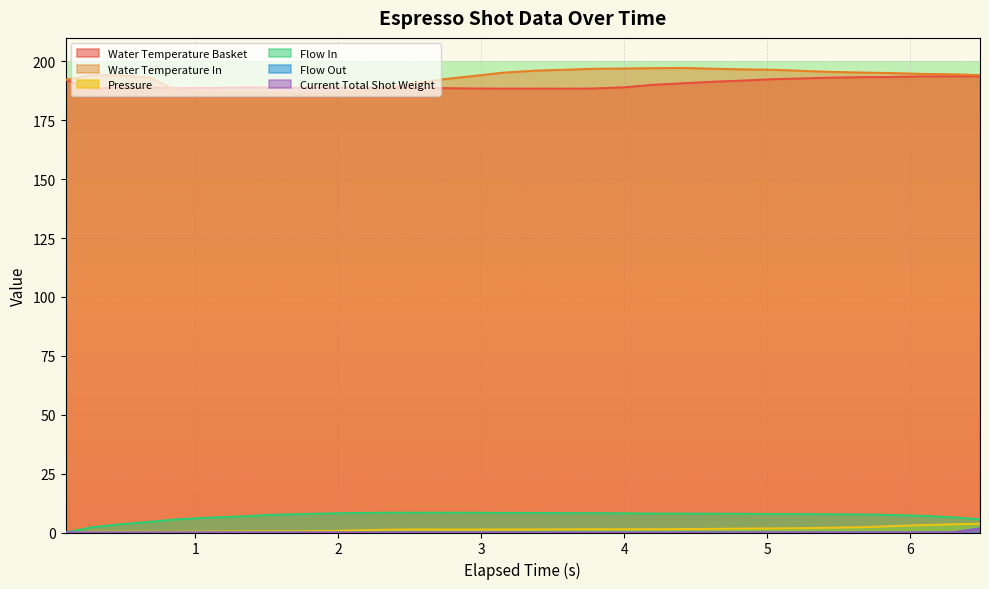

True or false: water_temperature_basket has more than 0 interior local peaks.

True